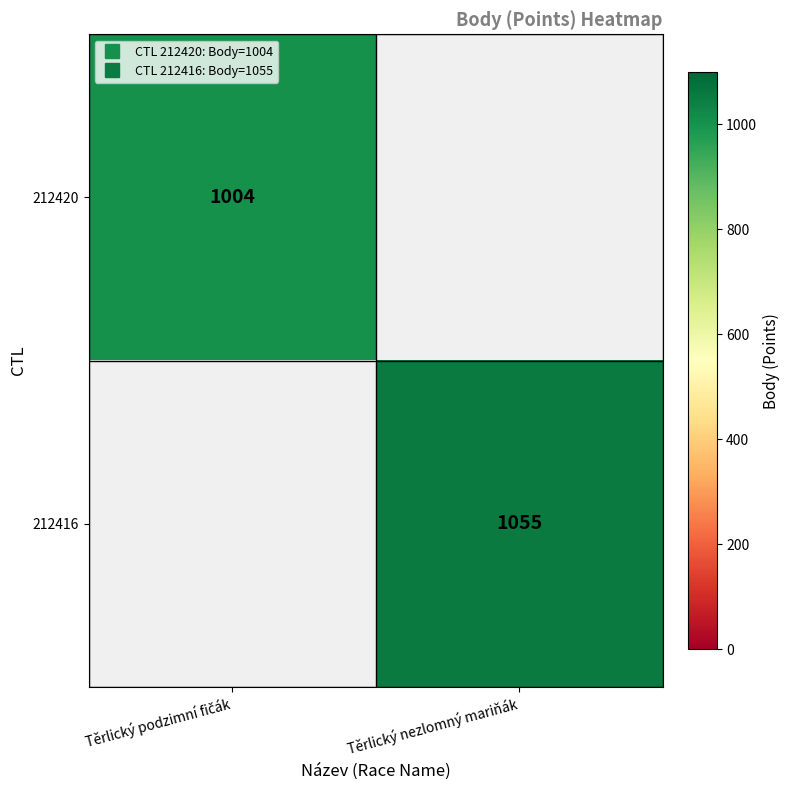

List the labels in order of 212420 value, largest first.

Těrlický podzimní fičák, Těrlický nezlomný mariňák